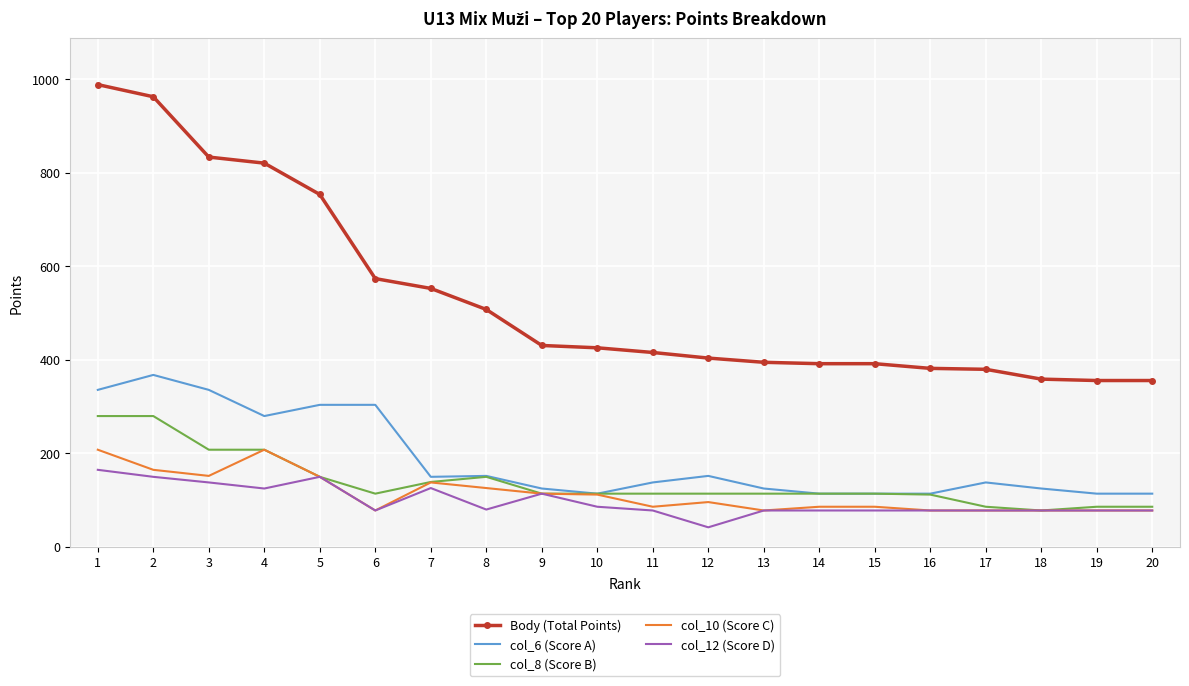

List the series in order of their peak value, lowest first.

col_12 (Score D), col_10 (Score C), col_8 (Score B), col_6 (Score A), Body (Total Points)